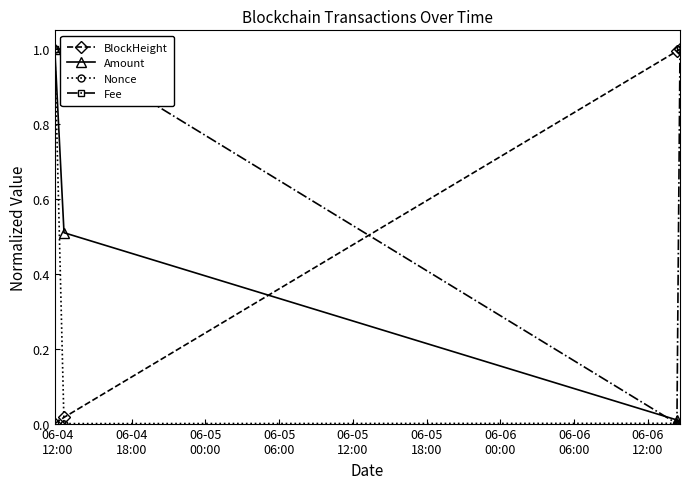

After their last crossing, which series has the higher values: Amount or BlockHeight?

BlockHeight